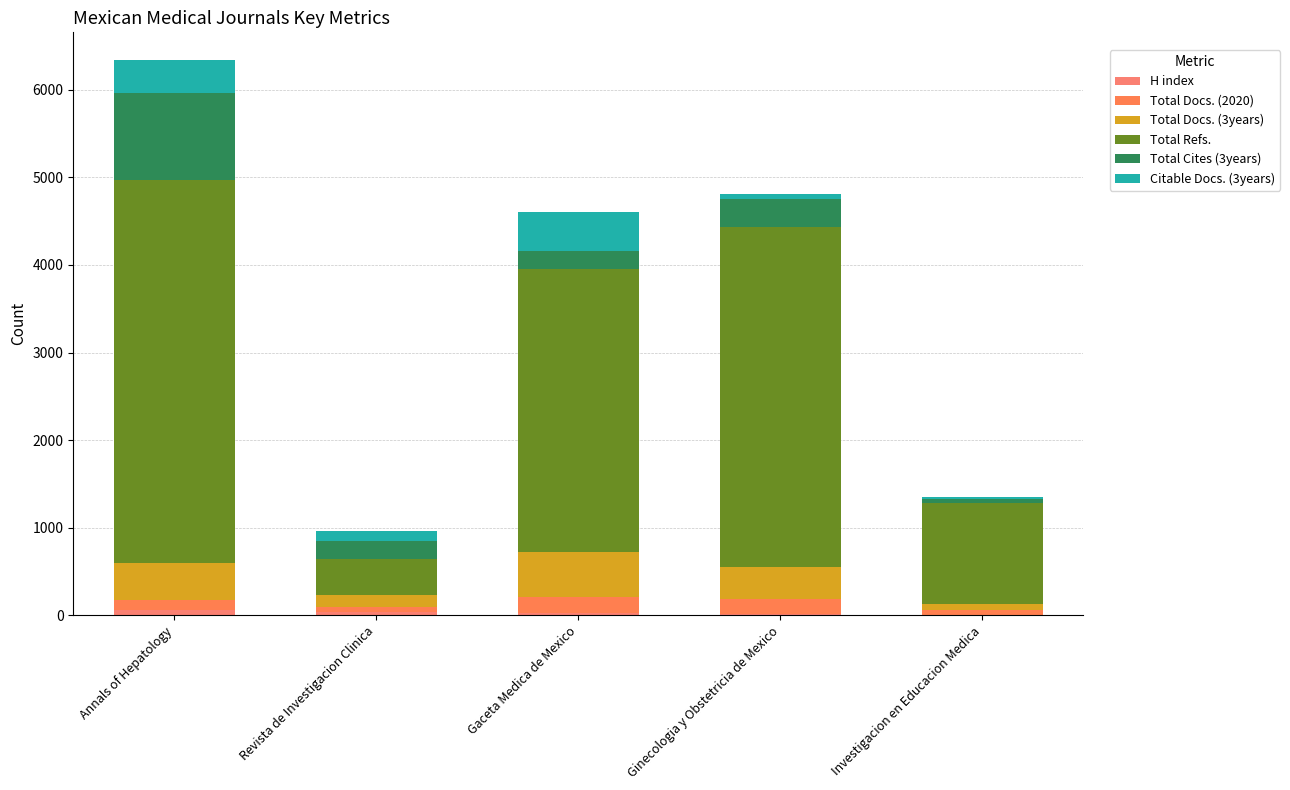

What is the sum of all Total Docs. (2020) values?

578